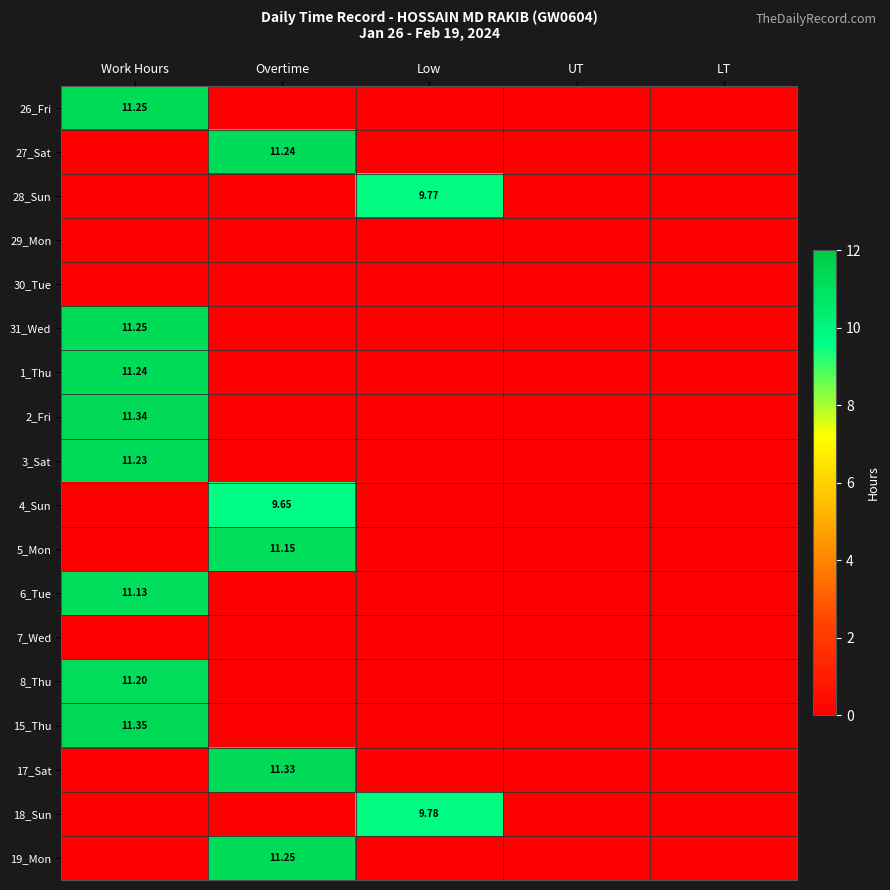

What is the average value of the 6_Tue series?

2.2